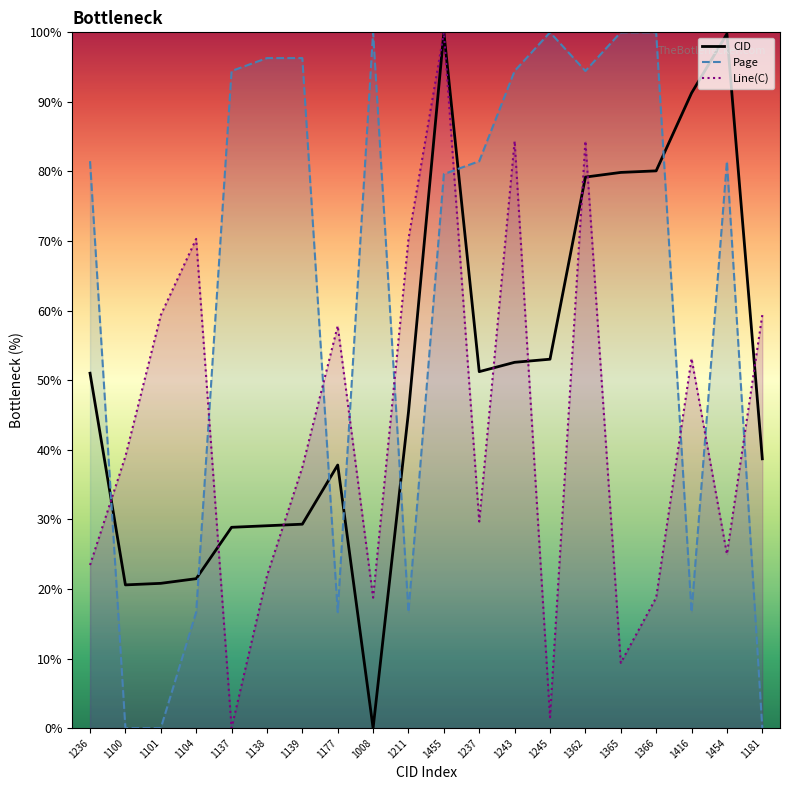

Is it true that CID equals 14.1 at 1100?

False